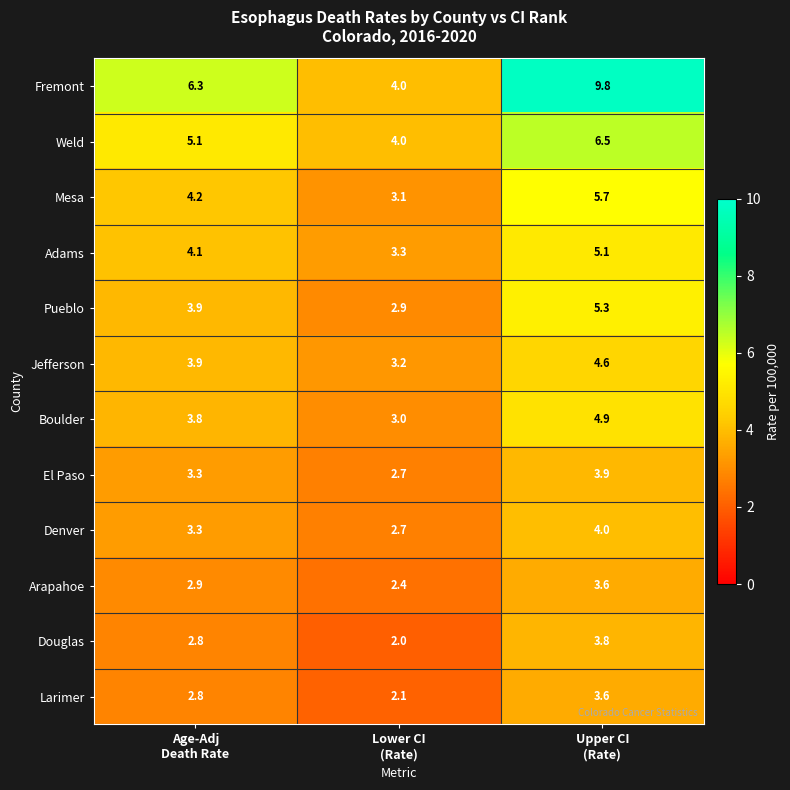

Which series has the largest total across all categories?

Fremont